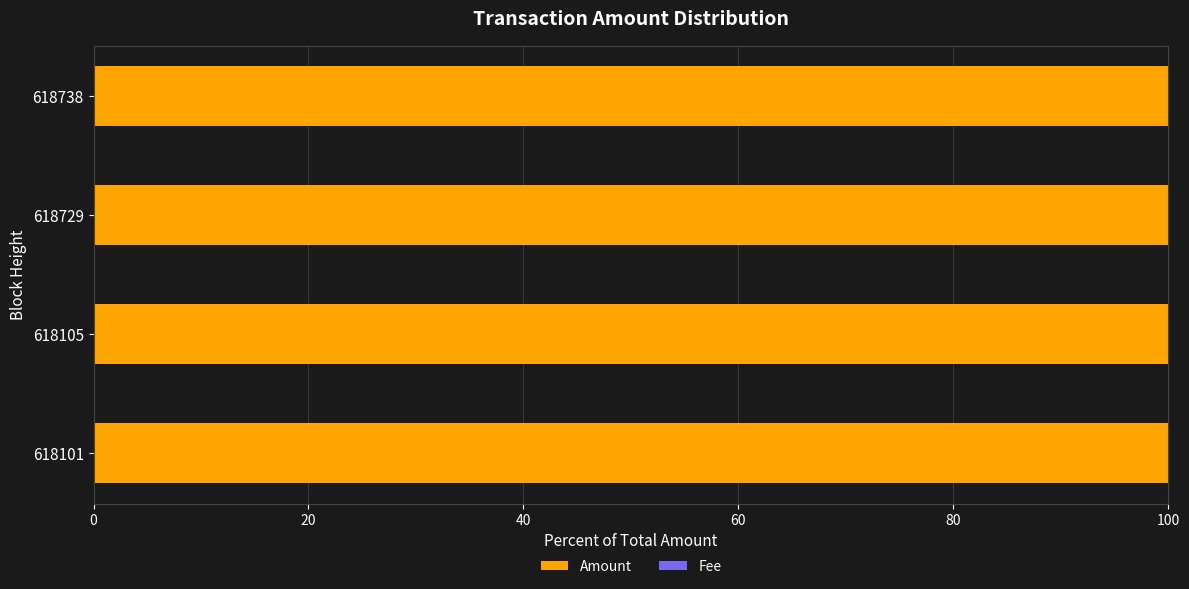

True or false: Amount has a value of 132.1 at 618738.

False